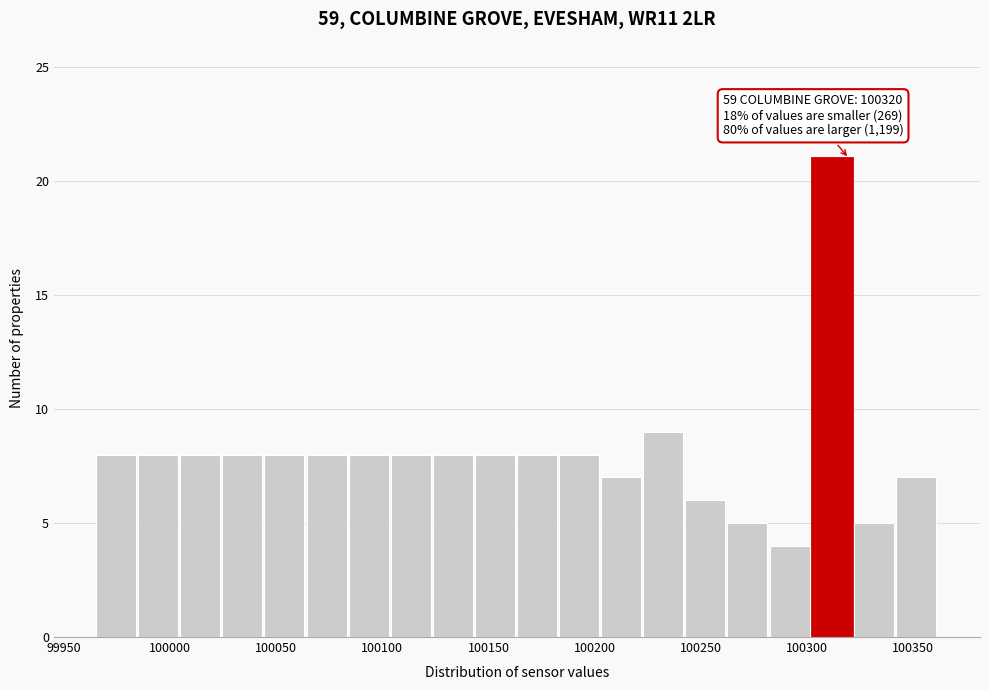

Around what value on the x-axis is the tallest bar? Give the approximate position of its centre, as read against the axis.

100310